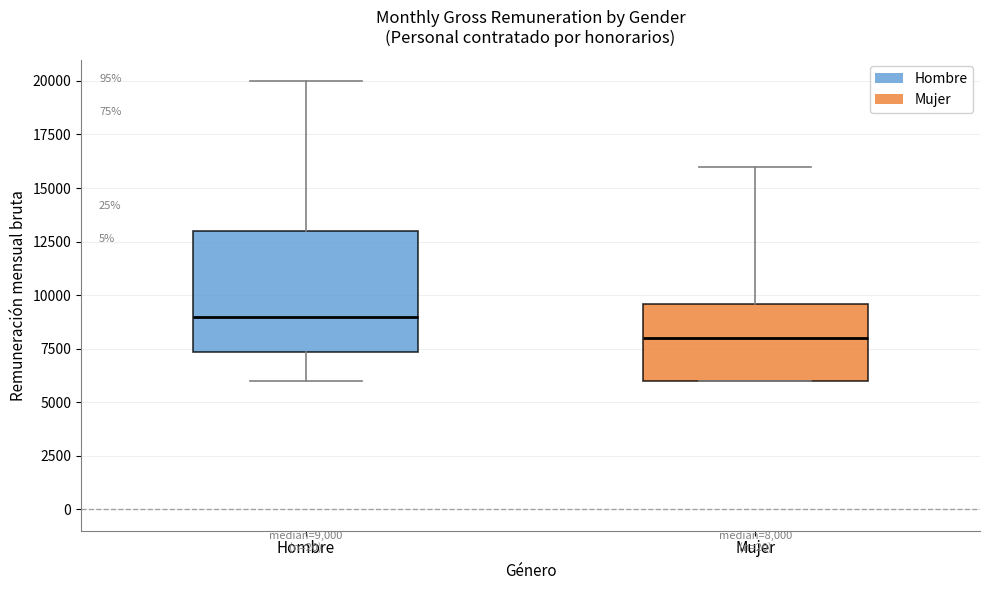

Which box has the highest median line?

Hombre